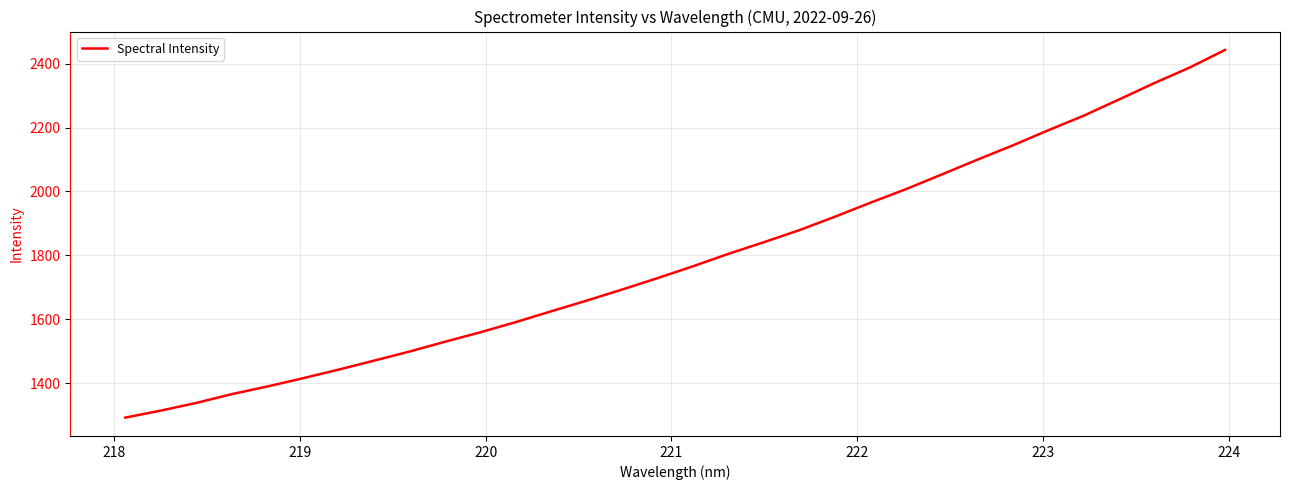

What is the greatest value displayed?

2442.9